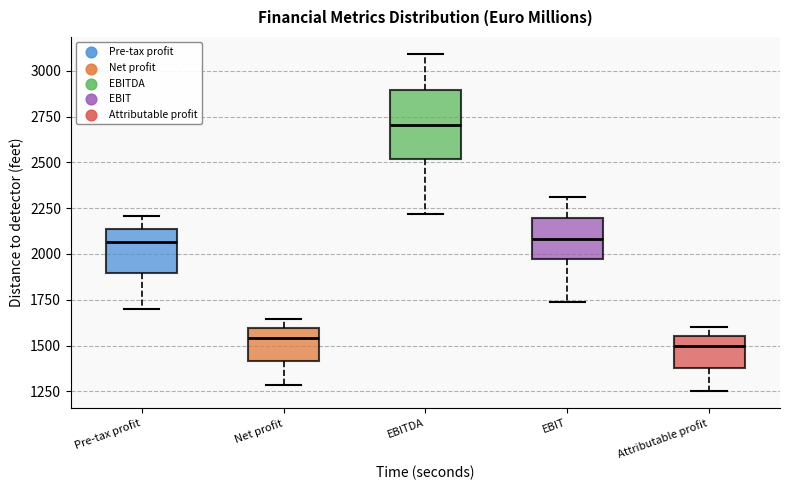

Which box's median line is the highest?

EBITDA